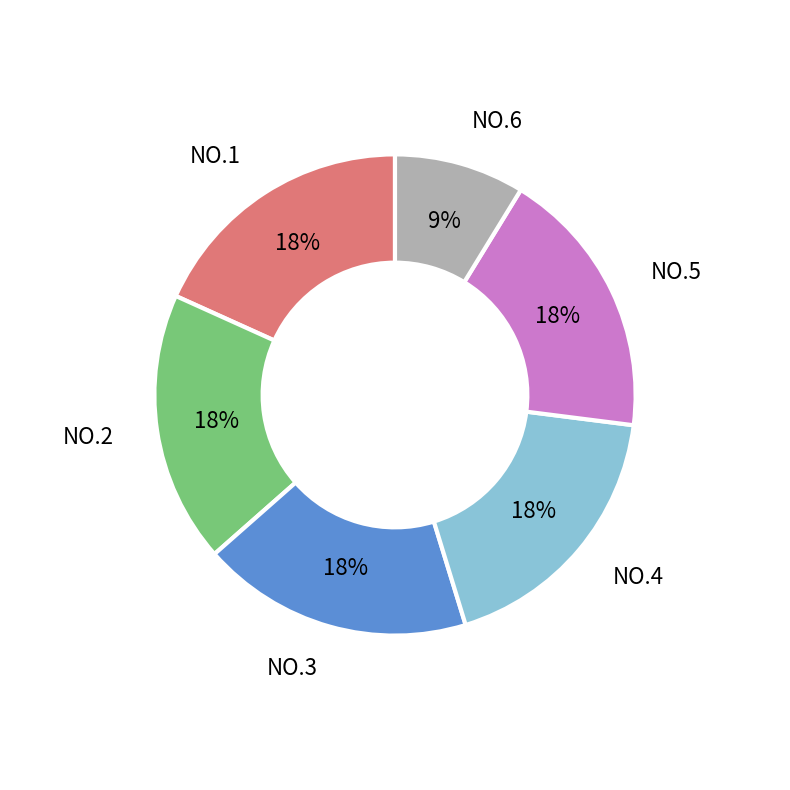

Approximately how many times larger is the value at NO.1 compared to NO.3?

1.0